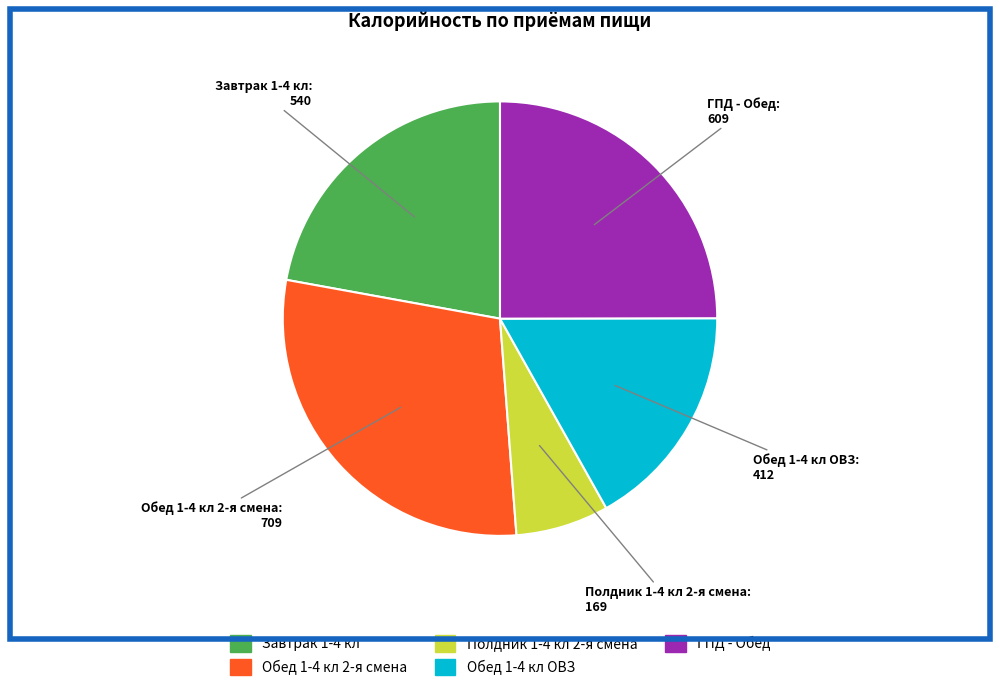

Rank the categories by value from highest to lowest.

Обед 1-4 кл 2-я смена, ГПД - Обед, Завтрак 1-4 кл, Обед 1-4 кл ОВЗ, Полдник 1-4 кл 2-я смена